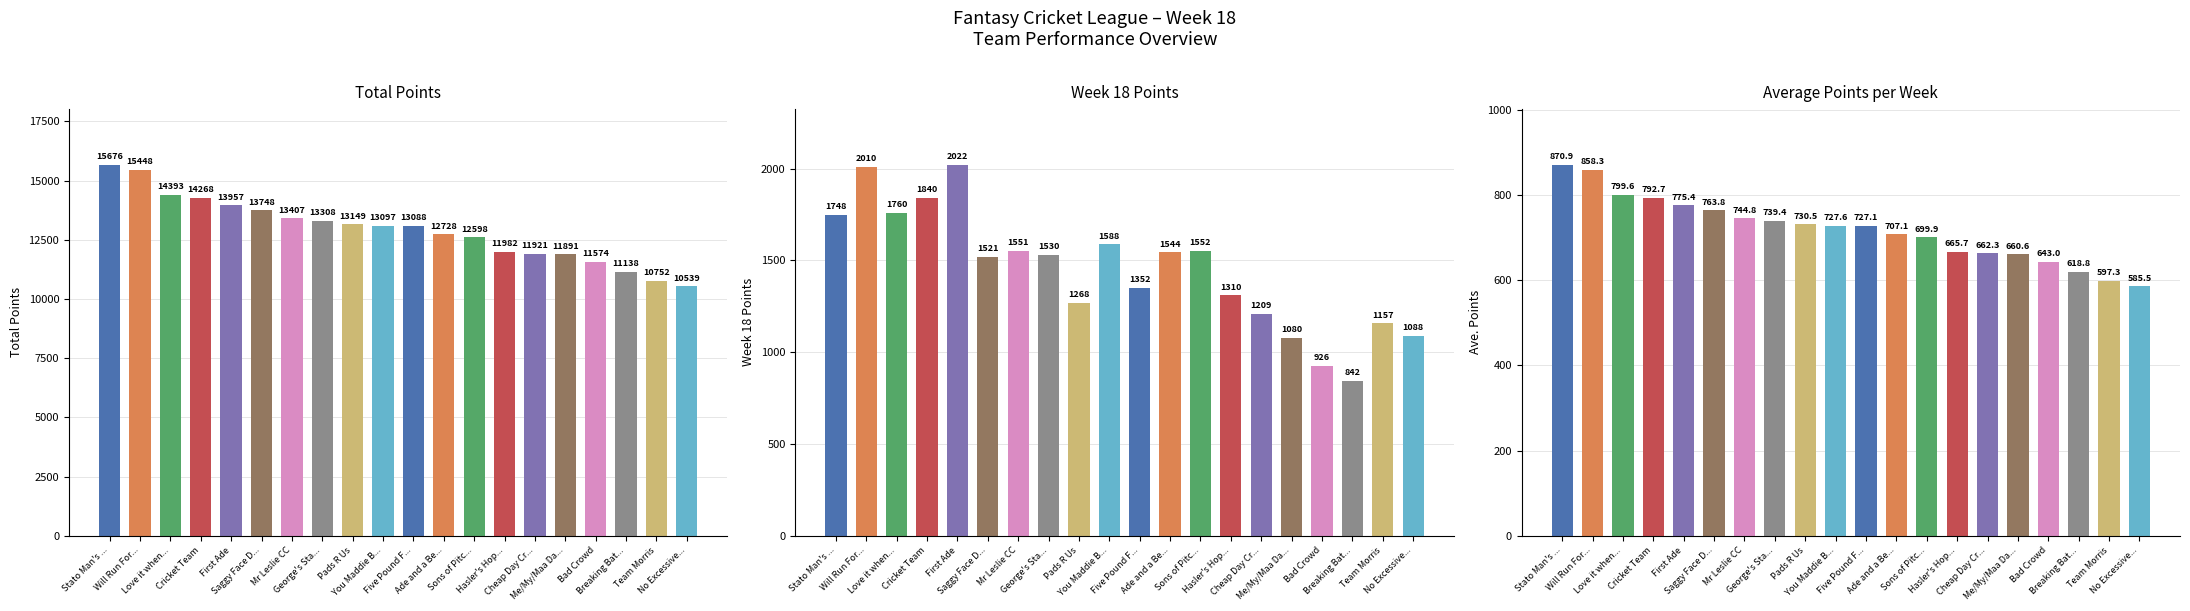

Is it true that Week 18 Points equals 1310.0 at Hasler's Hop...?

True